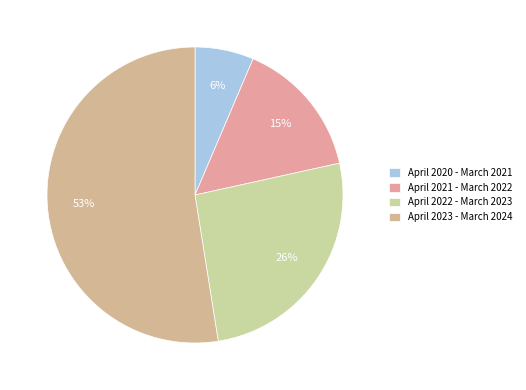

Which category has the smallest portion of the pie?

April 2020 - March 2021